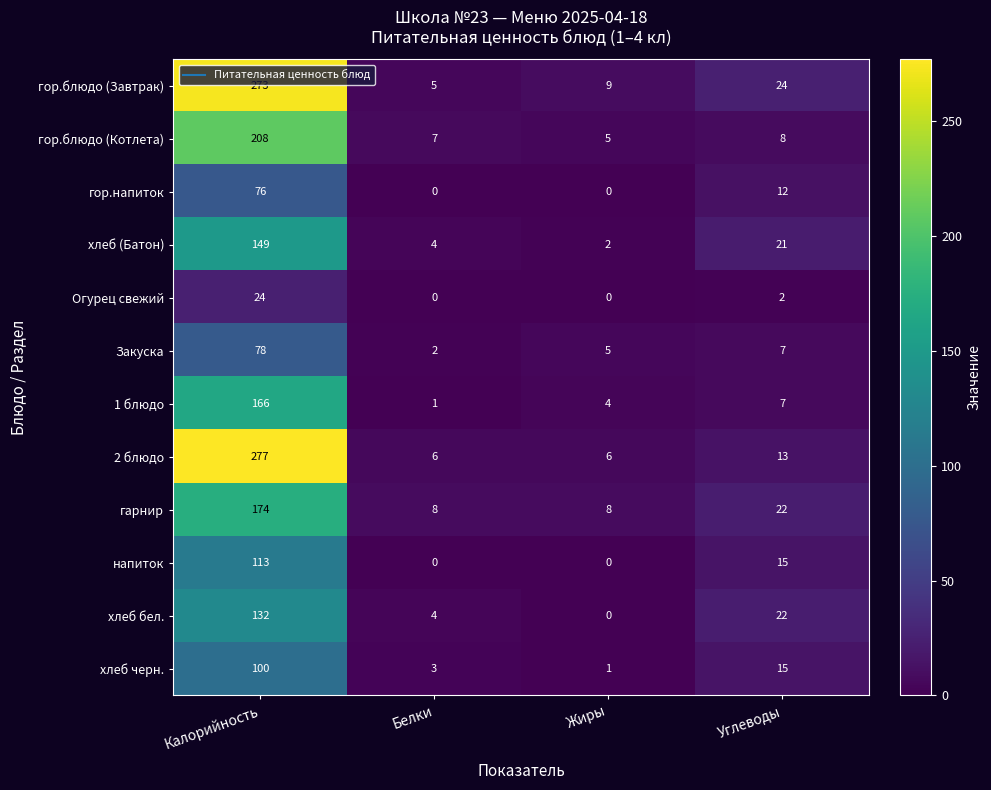

At which category is the sum across all series the highest?

Калорийность